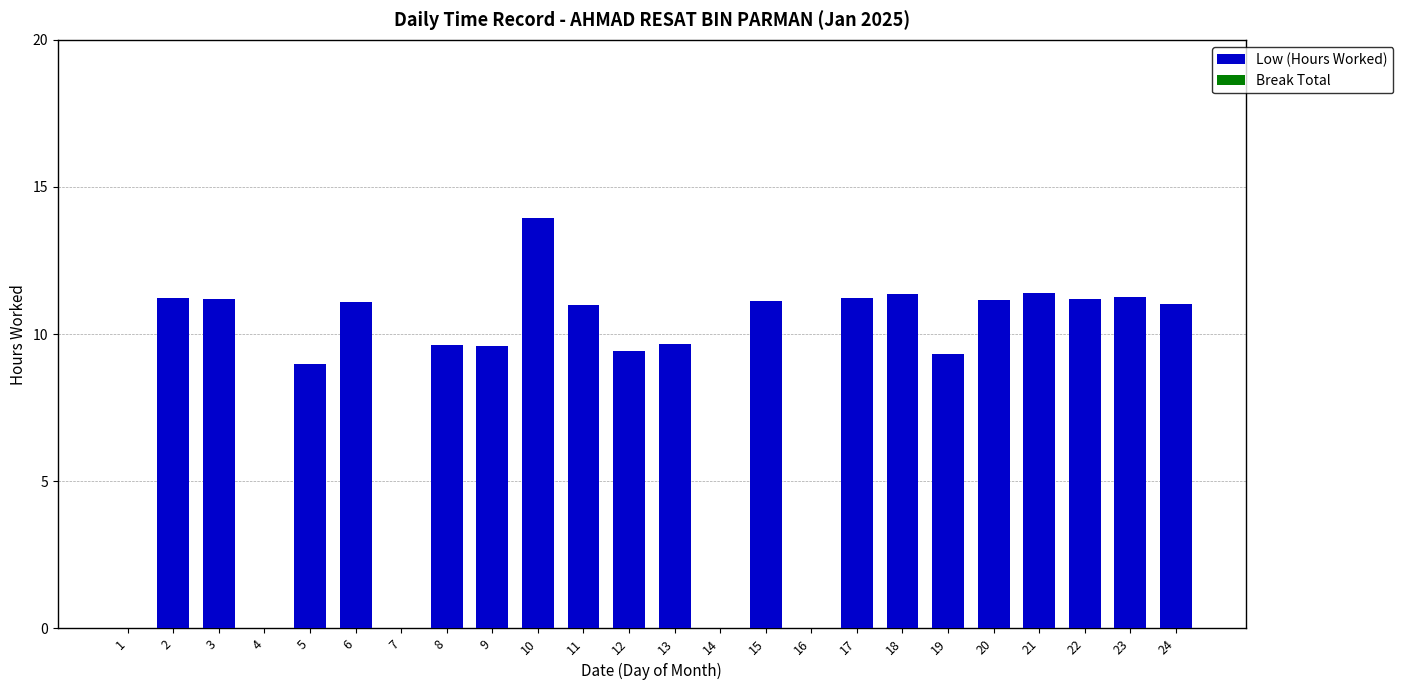

The value at 3 is 4.8. True or false?

False